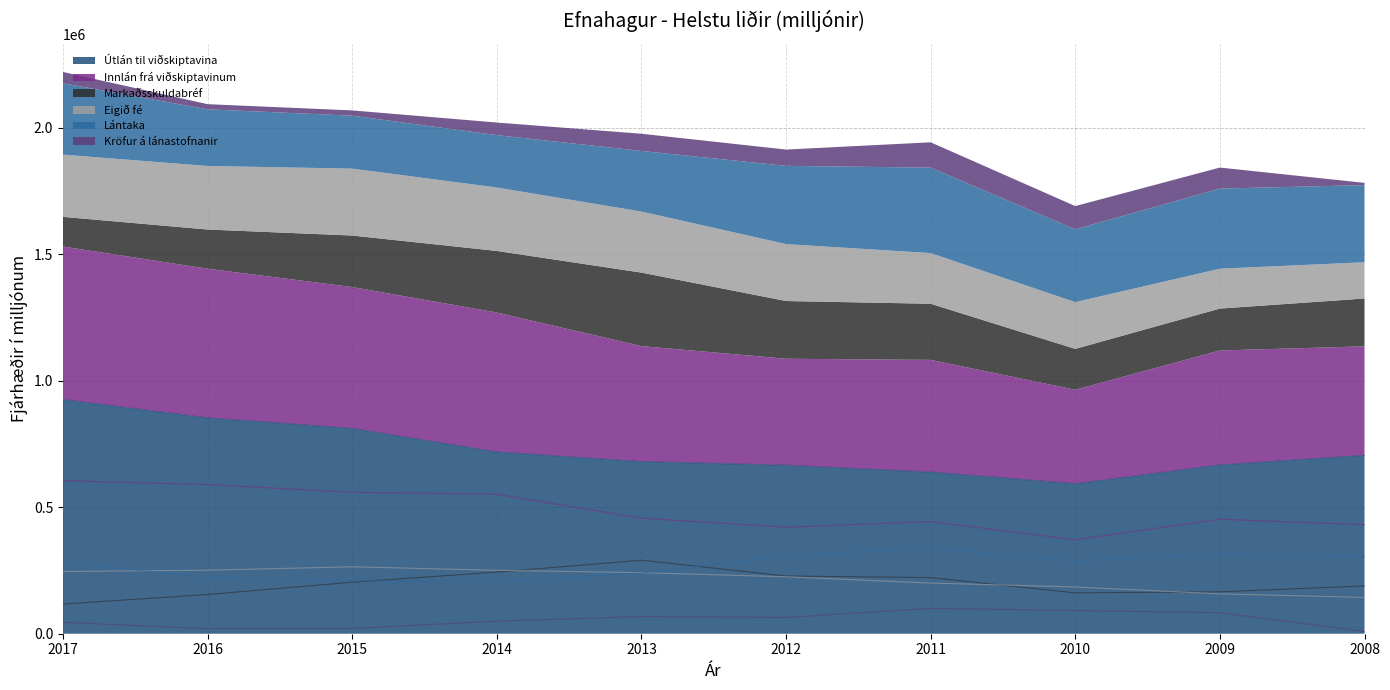

How many values in the Innlán frá viðskiptavinum series are below 456662?

5